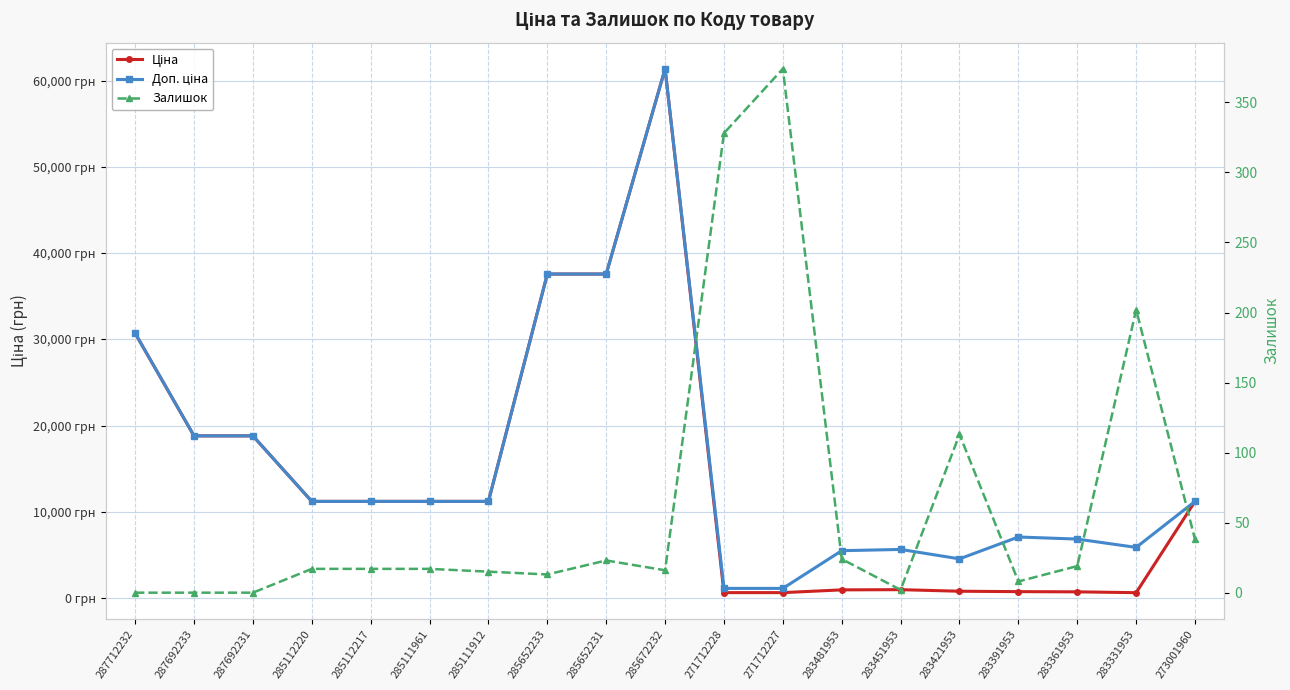

True or false: Залишок and Ціна cross at least once.

False